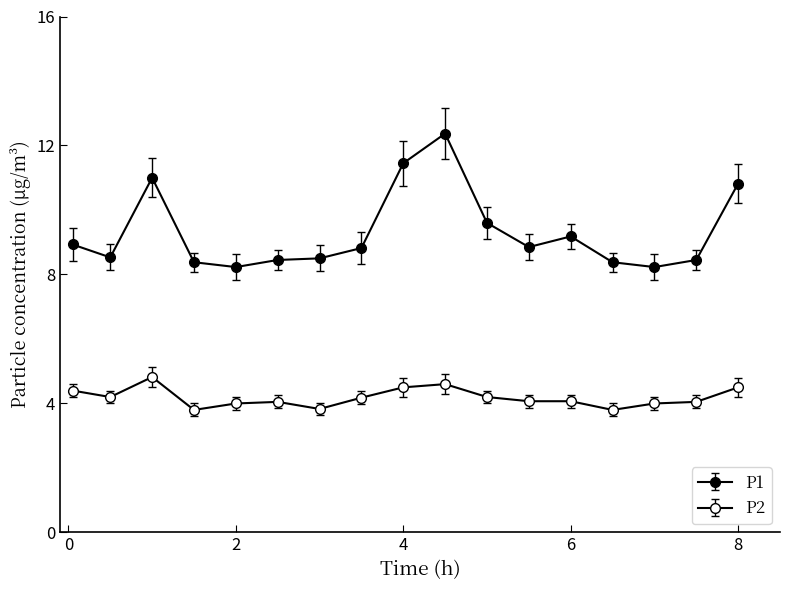

Does the chart have visible grid lines?

No